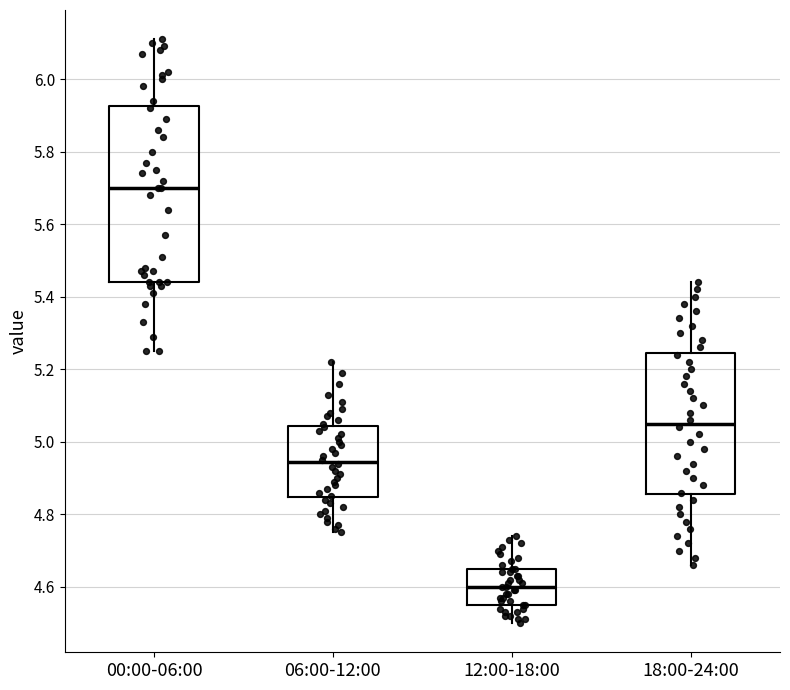

Reading left to right, transcribe this box plot: for each box, give where its median line is, the range the box spans, and where its two whiskers end, as read against the y-axis. The values are not printed on the chart, so give them approximately, as read against the axis.

00:00-06:00: median 5.70, box 5.44 to 5.92, whiskers 5.26 to 6.12
06:00-12:00: median 4.94, box 4.84 to 5.04, whiskers 4.76 to 5.22
12:00-18:00: median 4.60, box 4.56 to 4.66, whiskers 4.50 to 4.74
18:00-24:00: median 5.06, box 4.86 to 5.24, whiskers 4.66 to 5.44